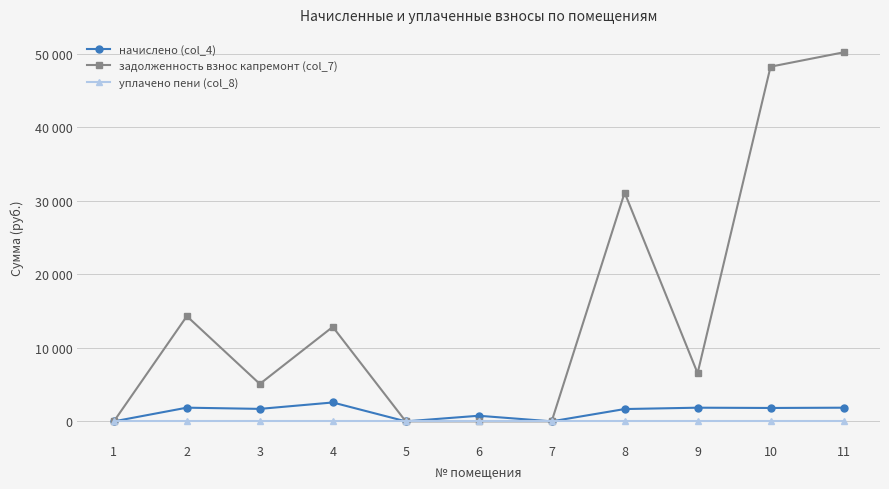

Is the value of задолженность взнос капремонт (col_7) at 1 greater than the value of начислено (col_4) at 1?

No